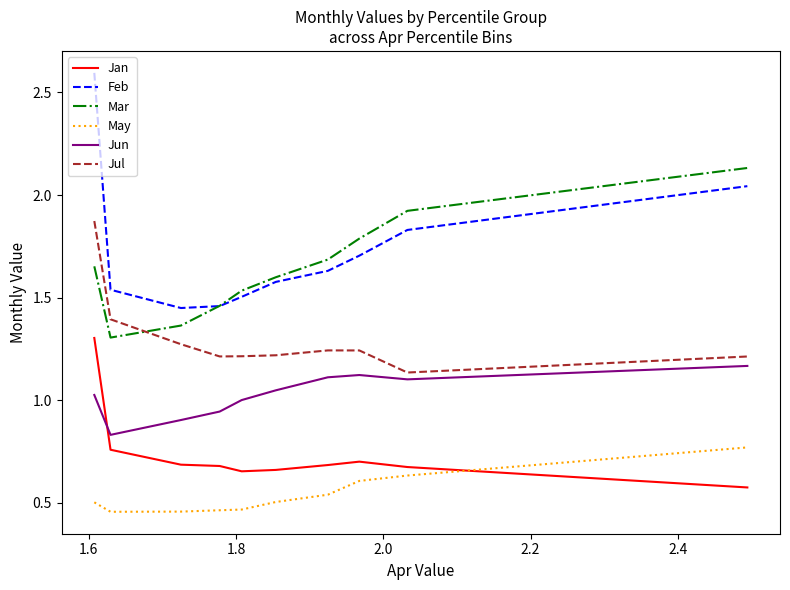

Rank the series by their maximum value, from lowest to highest.

May, Jun, Jan, Jul, Mar, Feb